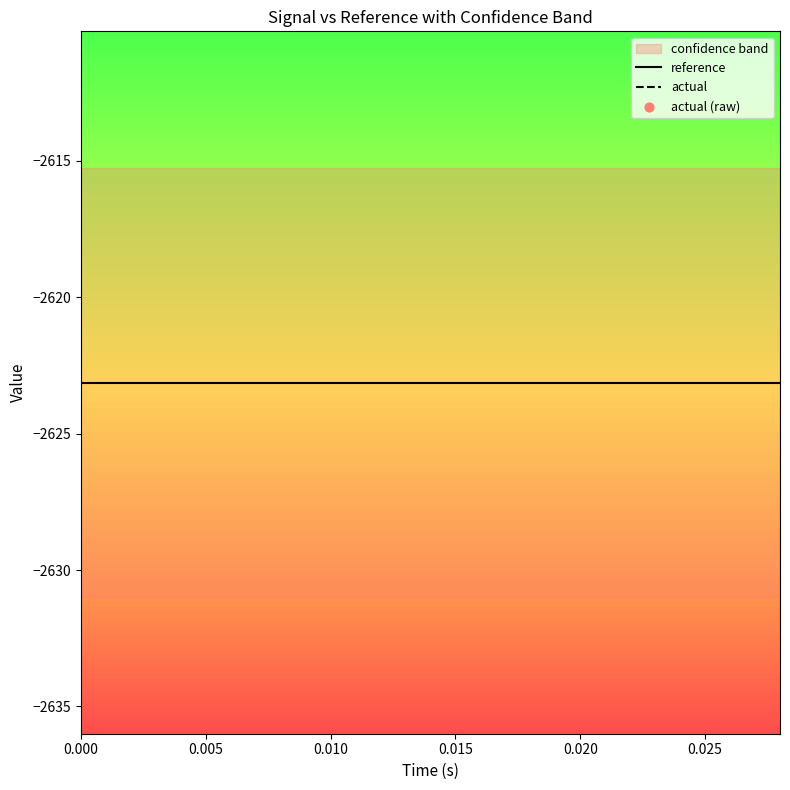

Which series reaches the maximum Y coordinate?

actual